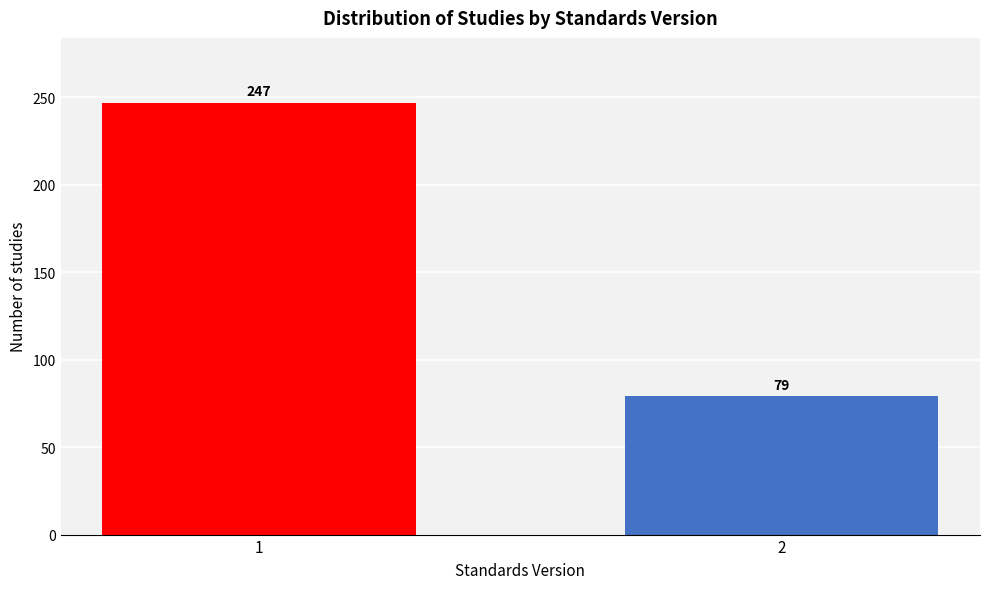

Reading left to right, list all the values displayed in this chart.

1=247	2=79